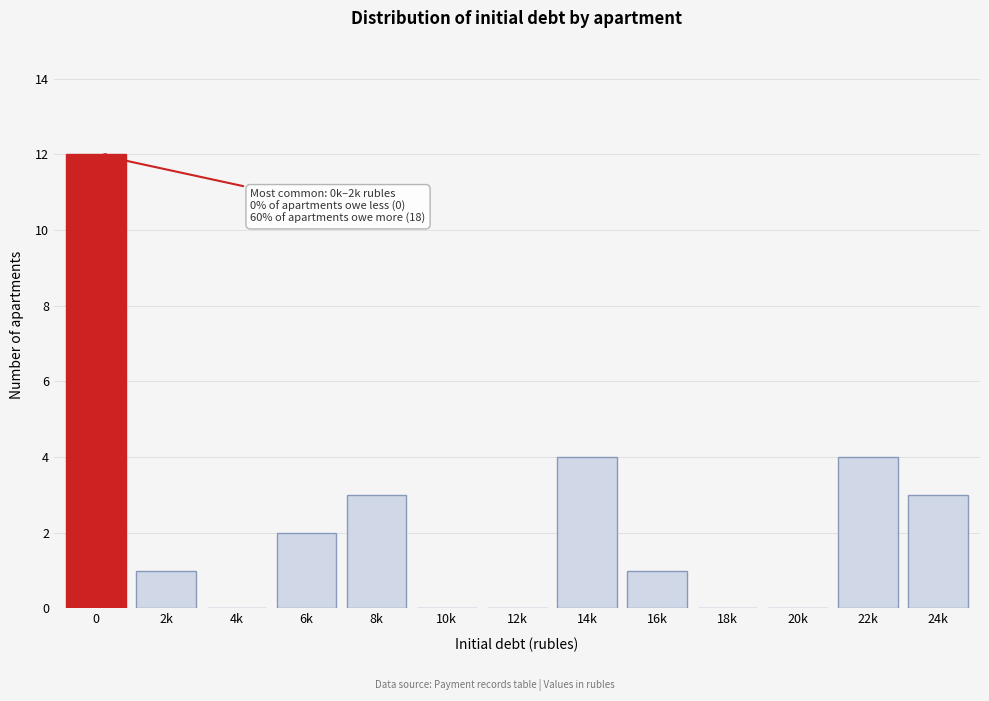

Reading right to left, what are all the values shown in this chart?

24k=3	22k=4	20k=0	18k=0	16k=1	14k=4	12k=0	10k=0	8k=3	6k=2	4k=0	2k=1	0=12